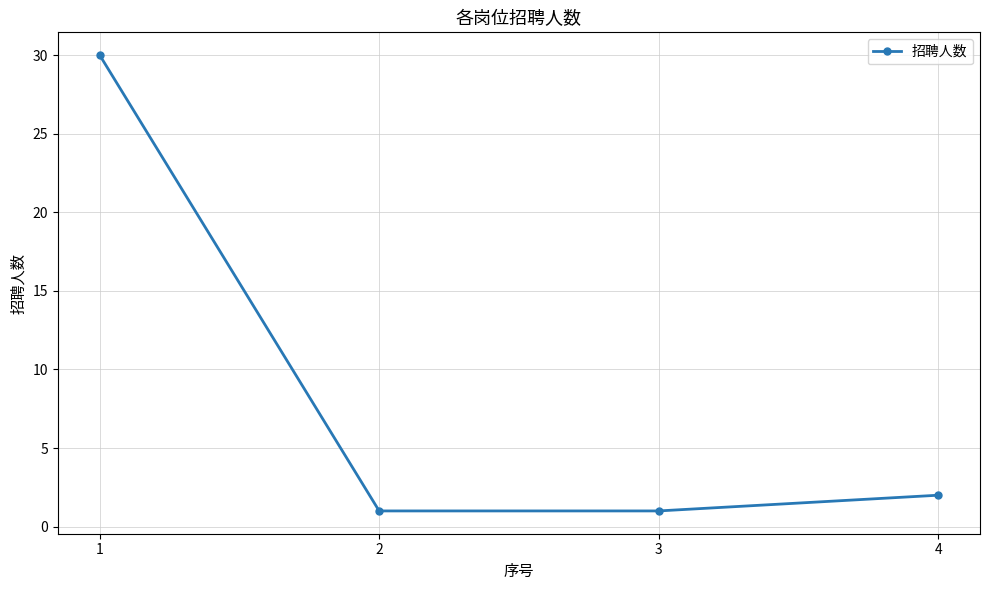

Which category has the highest value across all series?

1